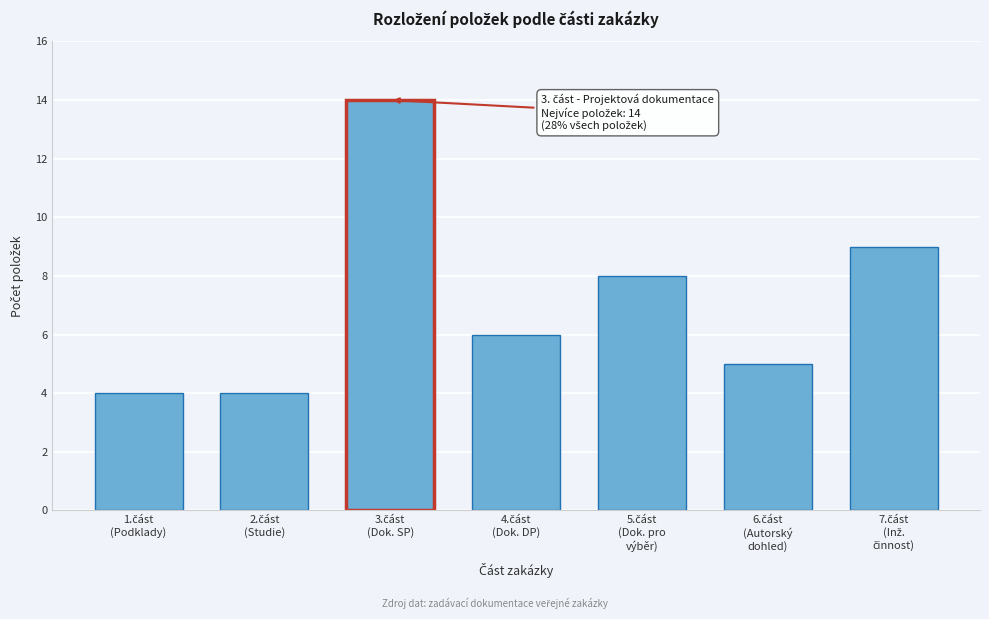

Reading left to right, extract all data points from this chart.

4	4	14	6	8	5	9